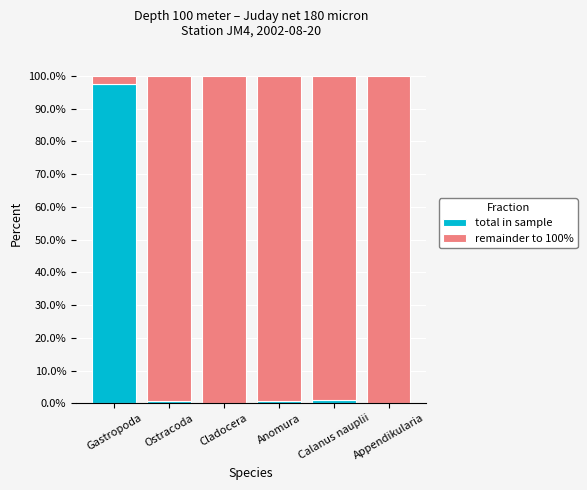

True or false: total in sample has a value of 97.5 at Gastropoda.

True